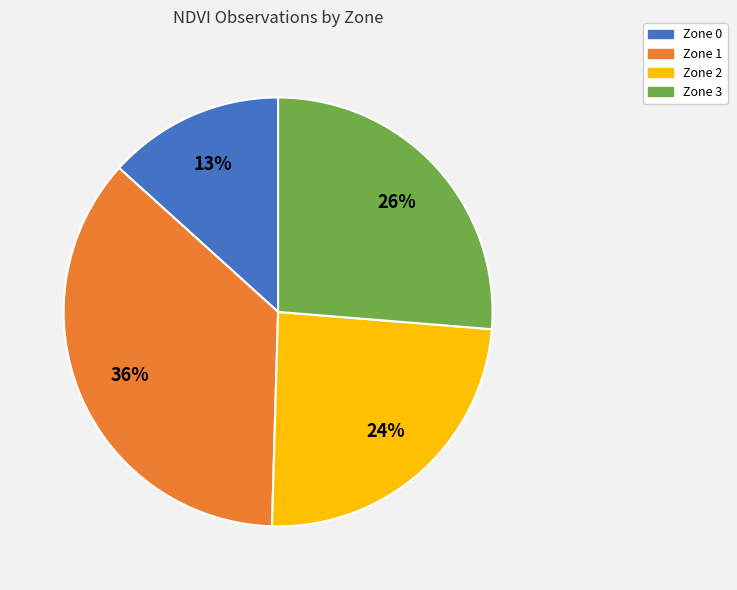

To the nearest percent, what is the difference between the largest and smallest slice percentages?

23%